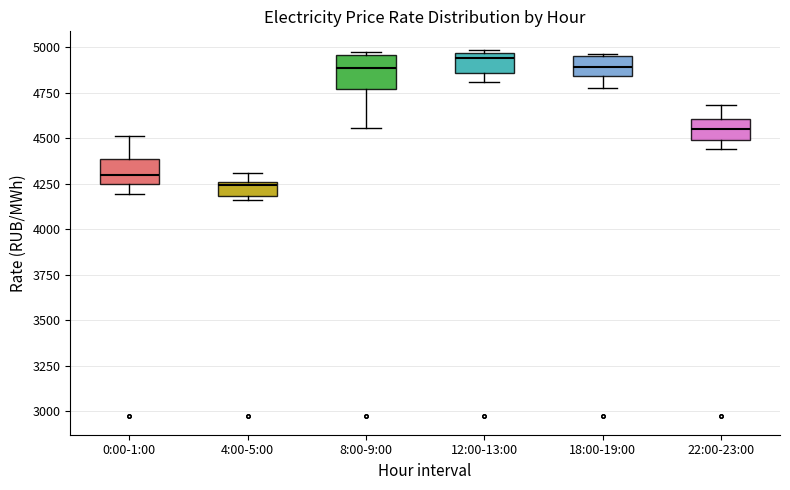

Where is the upper edge of the box for 4:00-5:00 on the y-axis? The values are not printed on the chart, so give them approximately, as read against the axis.

4250